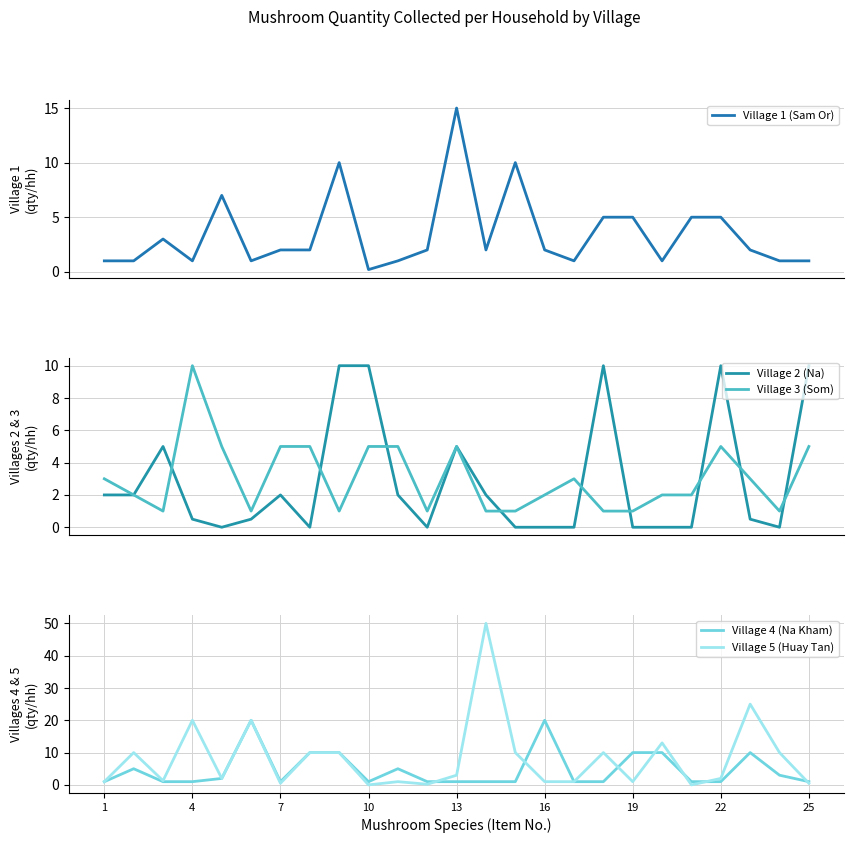

What is the difference between the second highest and second lowest values in the Village 1 (Sam Or) series?

9.0